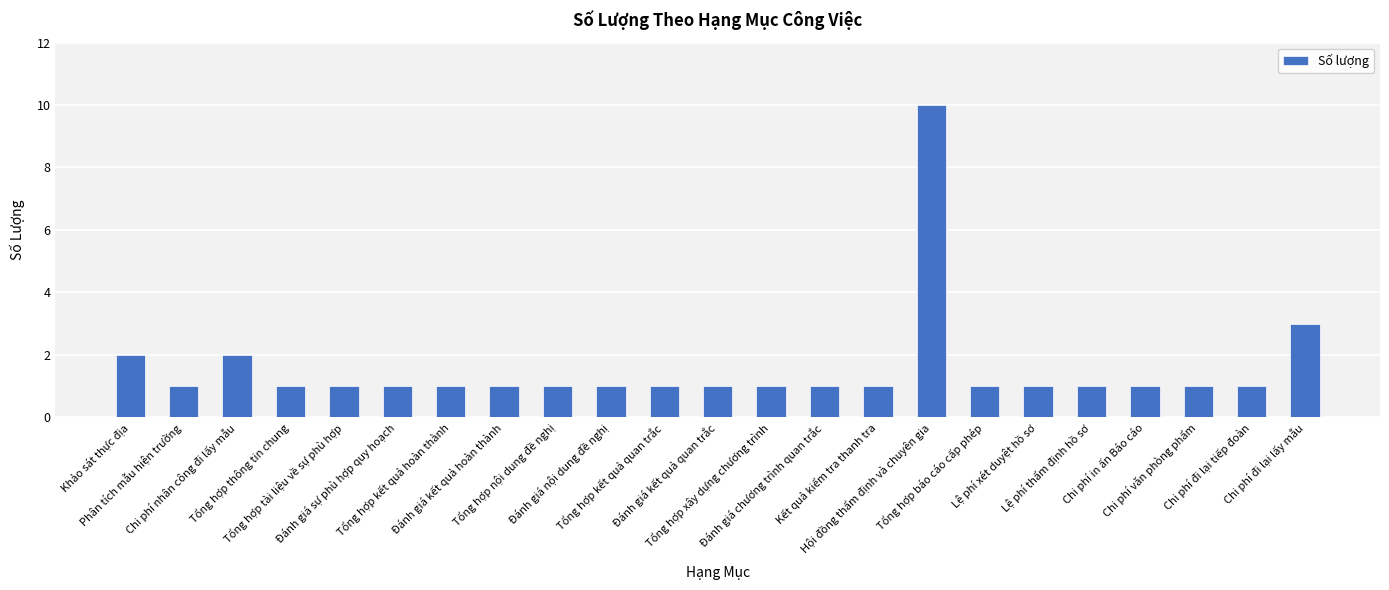

The chart shows a value of 1 at Tổng hợp thông tin chung. True or false?

True